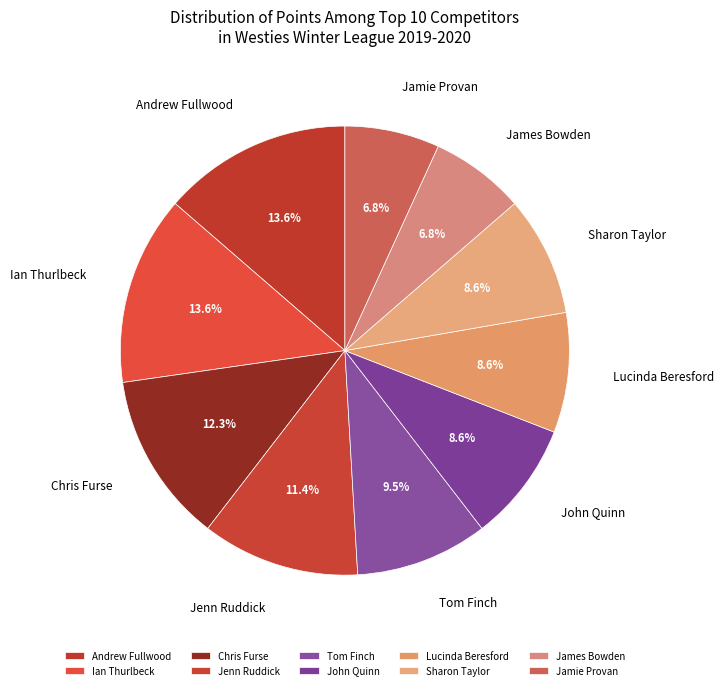

Which has a higher value, John Quinn or Ian Thurlbeck?

Ian Thurlbeck